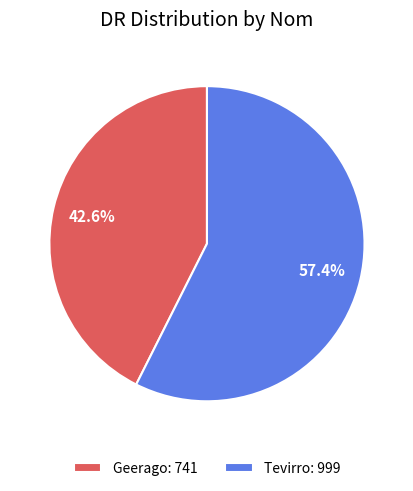

Which has a higher value, Tevirro: 999 or Geerago: 741?

Tevirro: 999